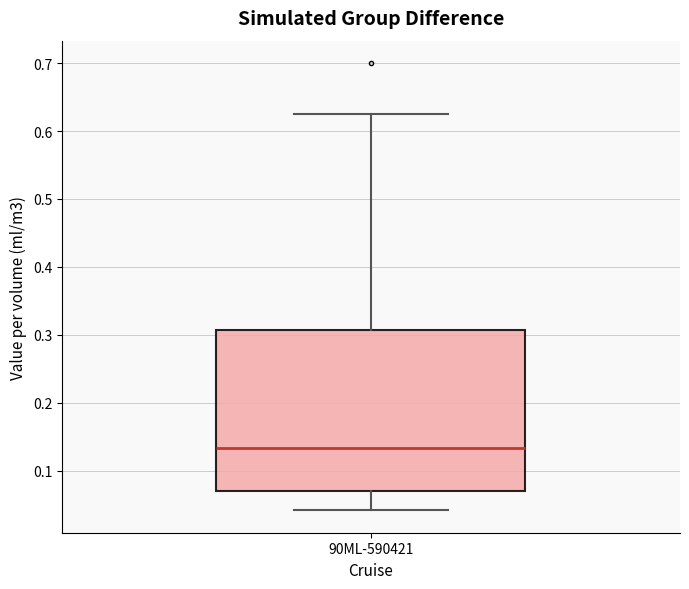

Transcribe this box plot: give where the median line is, the range the box spans, and where the two whiskers end, as read against the y-axis. The values are not printed on the chart, so give them approximately, as read against the axis.

median 0.13, box 0.07 to 0.31, whiskers 0.04 to 0.63